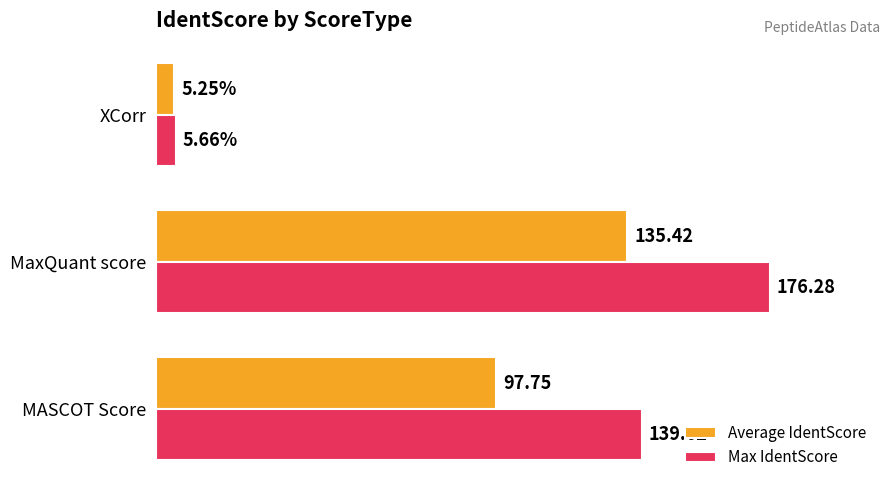

Rank the categories by Average IdentScore value from lowest to highest.

XCorr, MASCOT Score, MaxQuant score